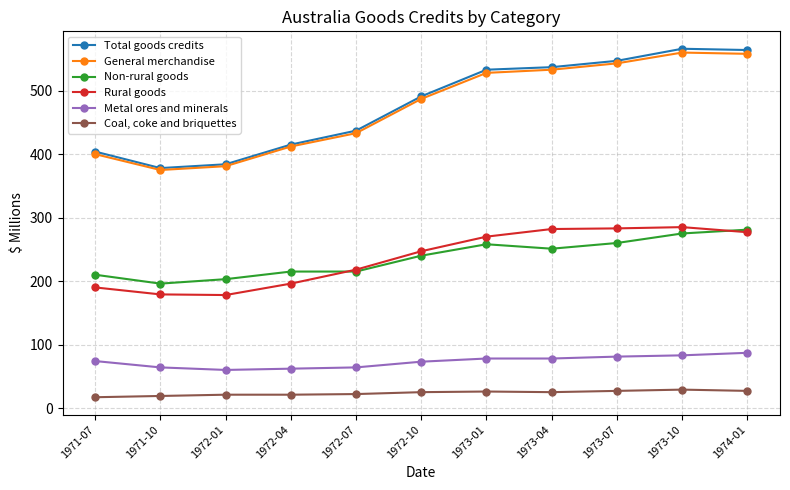

True or false: Rural goods has more than 0 points higher than both neighbors.

True